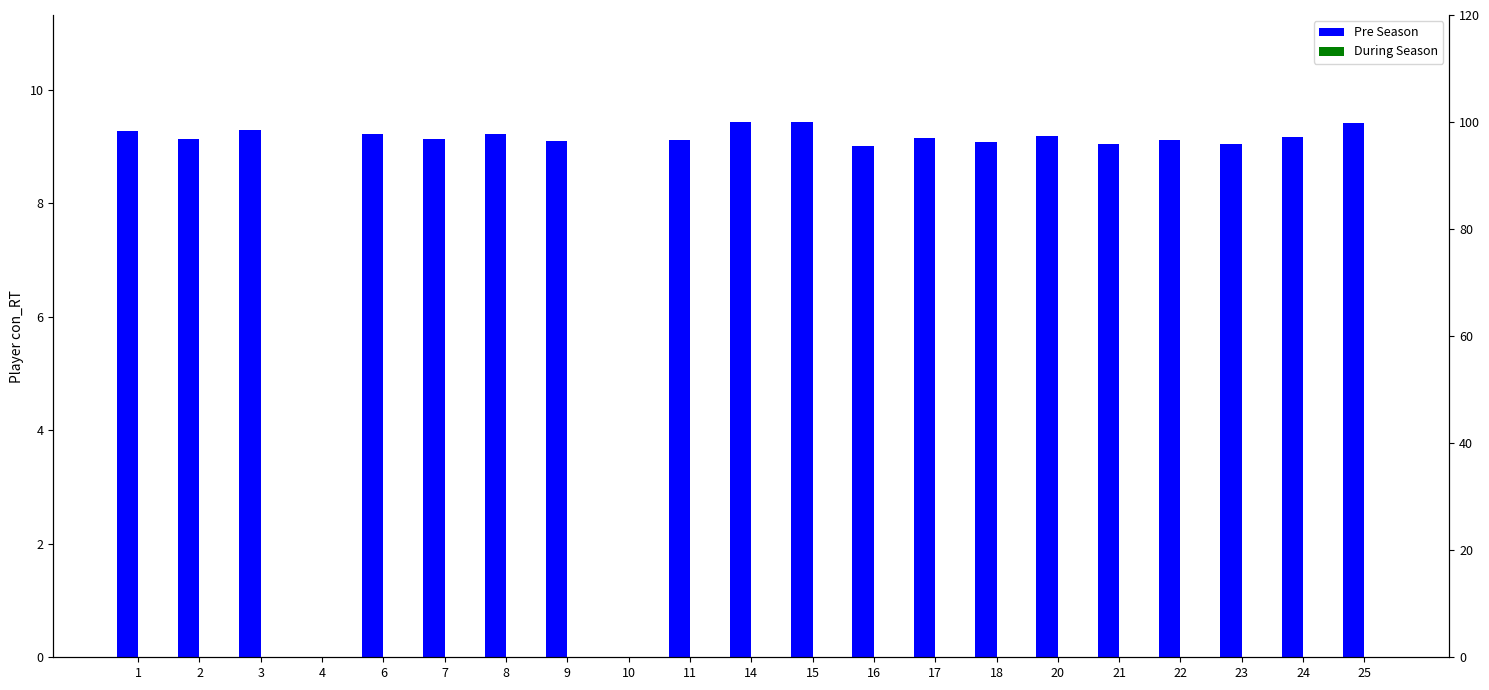

How many data points in Pre Season are above 9?

18